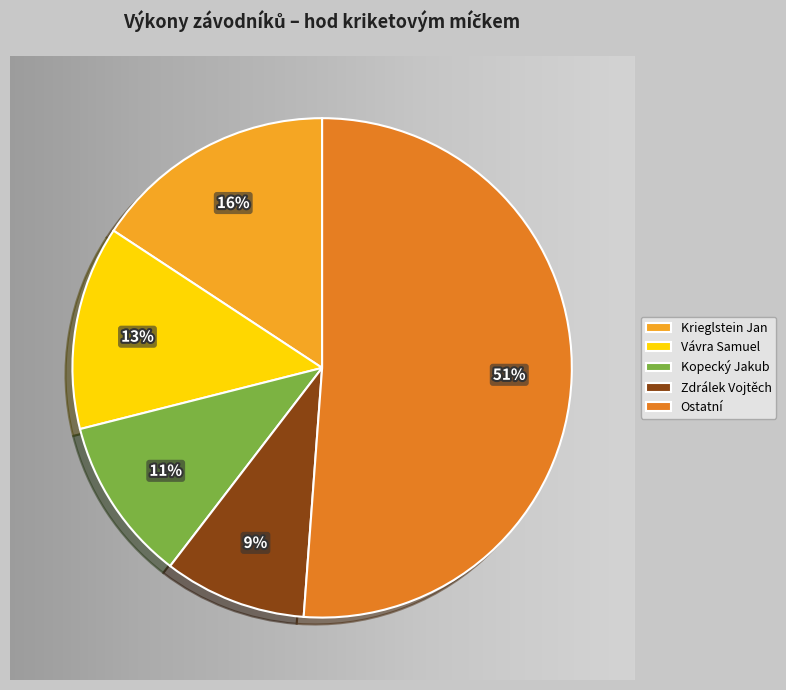

Which slice is the smallest?

Zdrálek Vojtěch